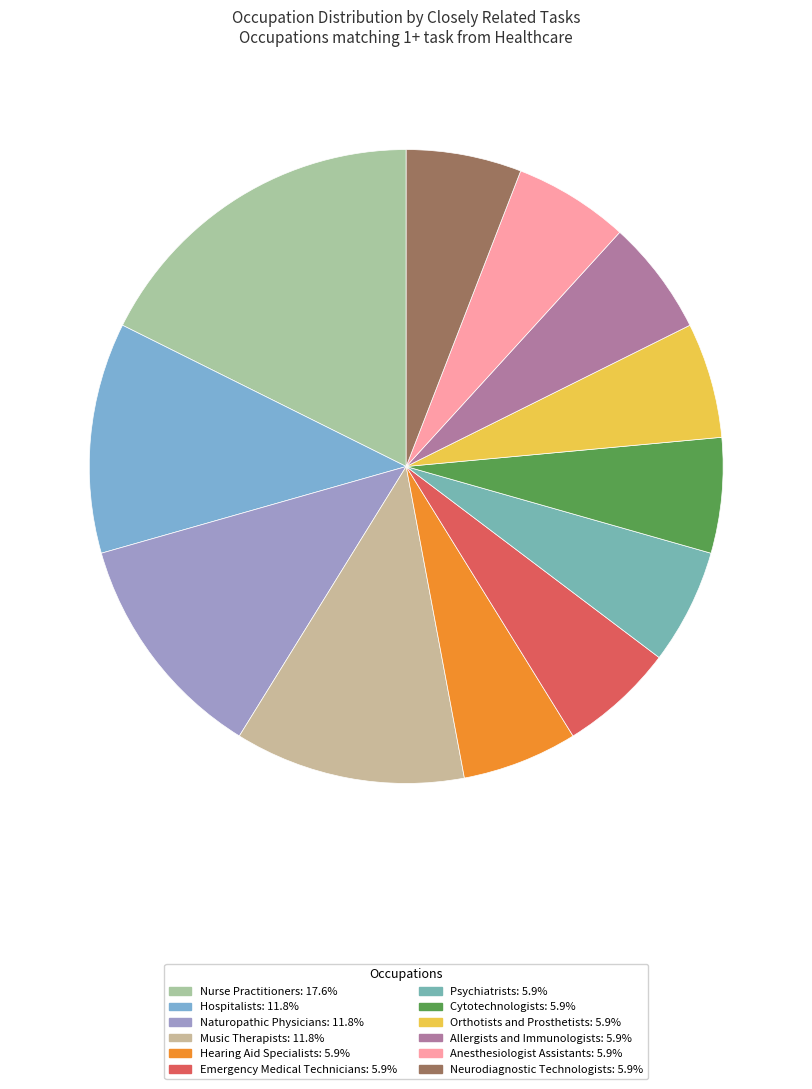

Rank the categories by value from lowest to highest.

Hearing Aid Specialists, Emergency Medical Technicians, Psychiatrists, Cytotechnologists, Orthotists and Prosthetists, Allergists and Immunologists, Anesthesiologist Assistants, Neurodiagnostic Technologists, Hospitalists, Naturopathic Physicians, Music Therapists, Nurse Practitioners